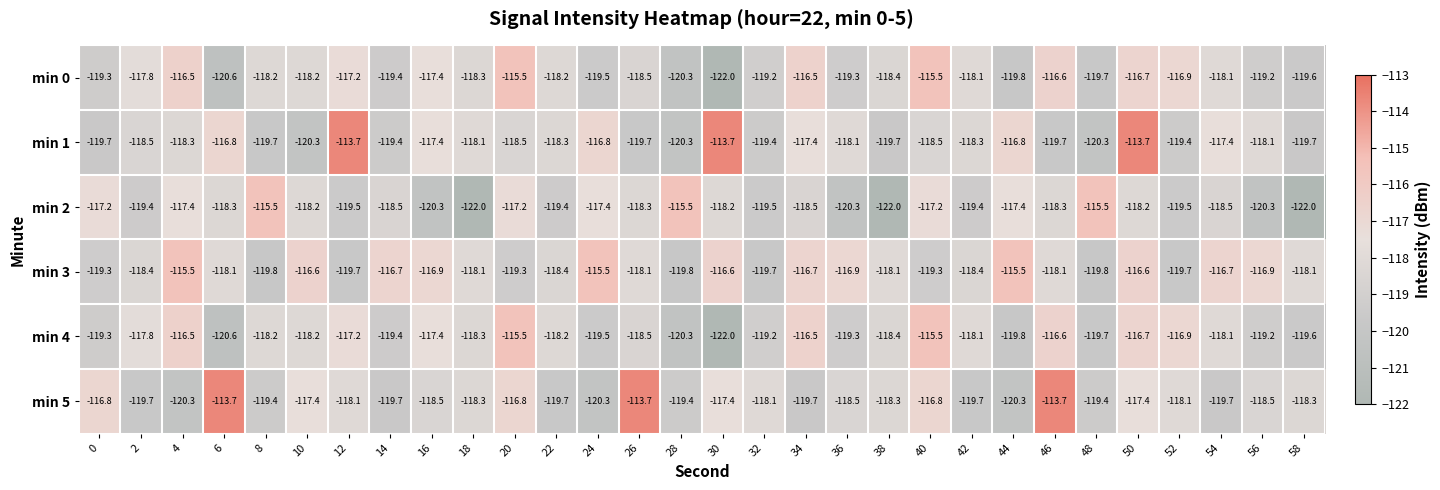

What value does the min 2 series have at 22?

-119.4